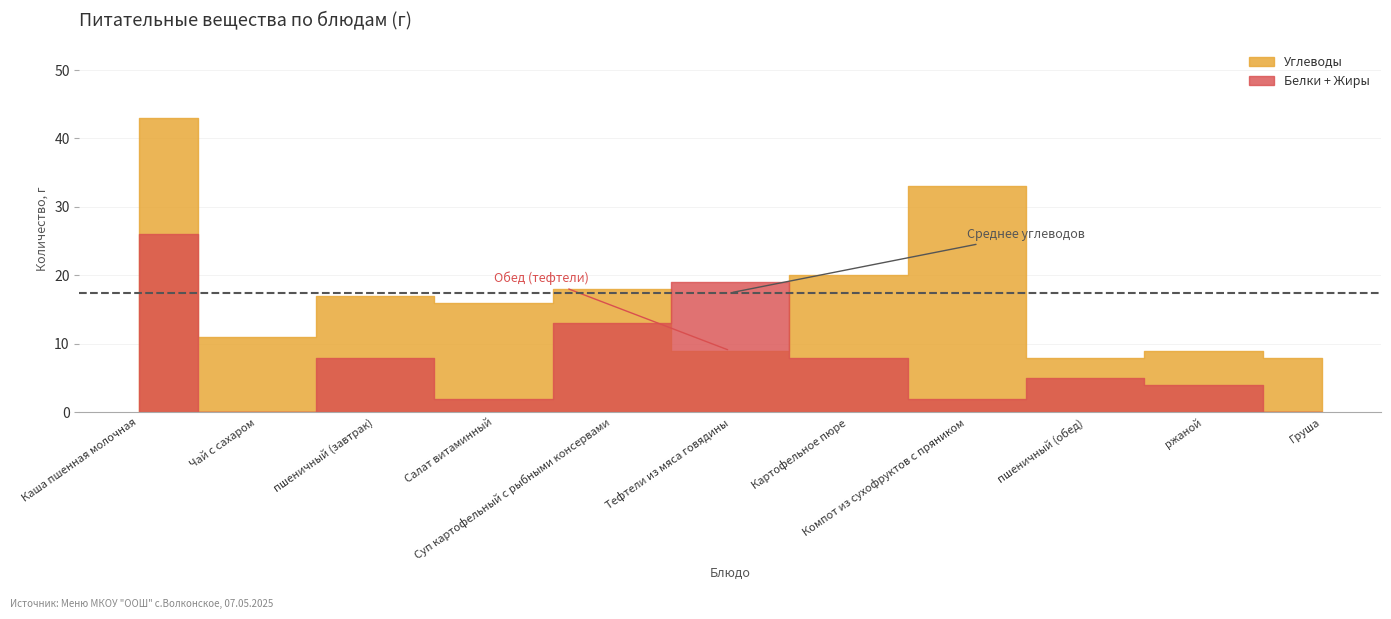

At which label does Жиры reach its peak?

Каша пшенная молочная